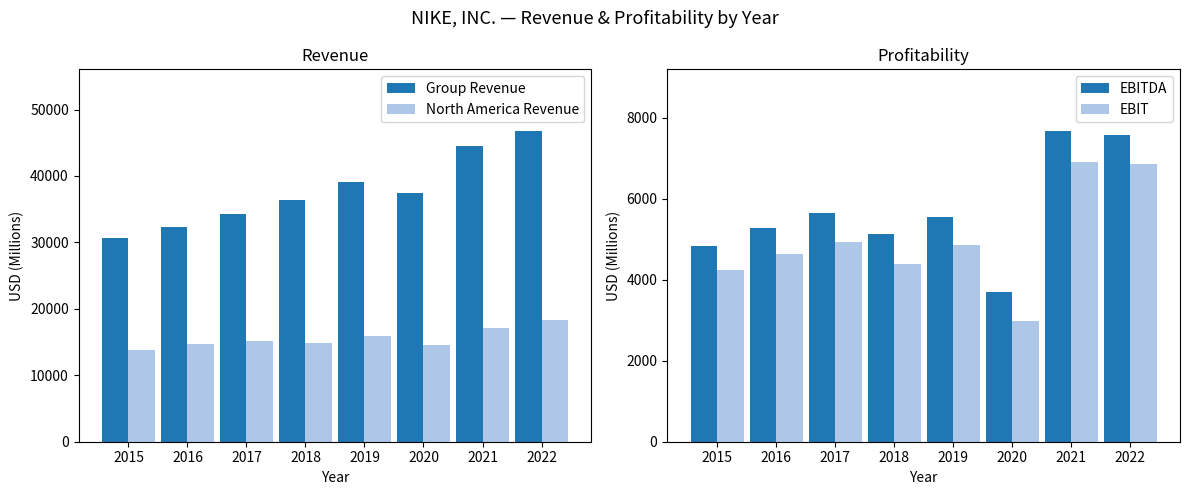

Reading left to right, list all the values displayed in this chart.

Group Revenue: 30601	32376	34350	36397	39117	37403	44538	46710
North America Revenue: 13740	14764	15216	14855	15902	14484	17179	18353
EBITDA: 4839	5291	5651	5126	5555	3697	7667	7573
EBIT: 4233	4642	4945	4379	4850	2976	6923	6856